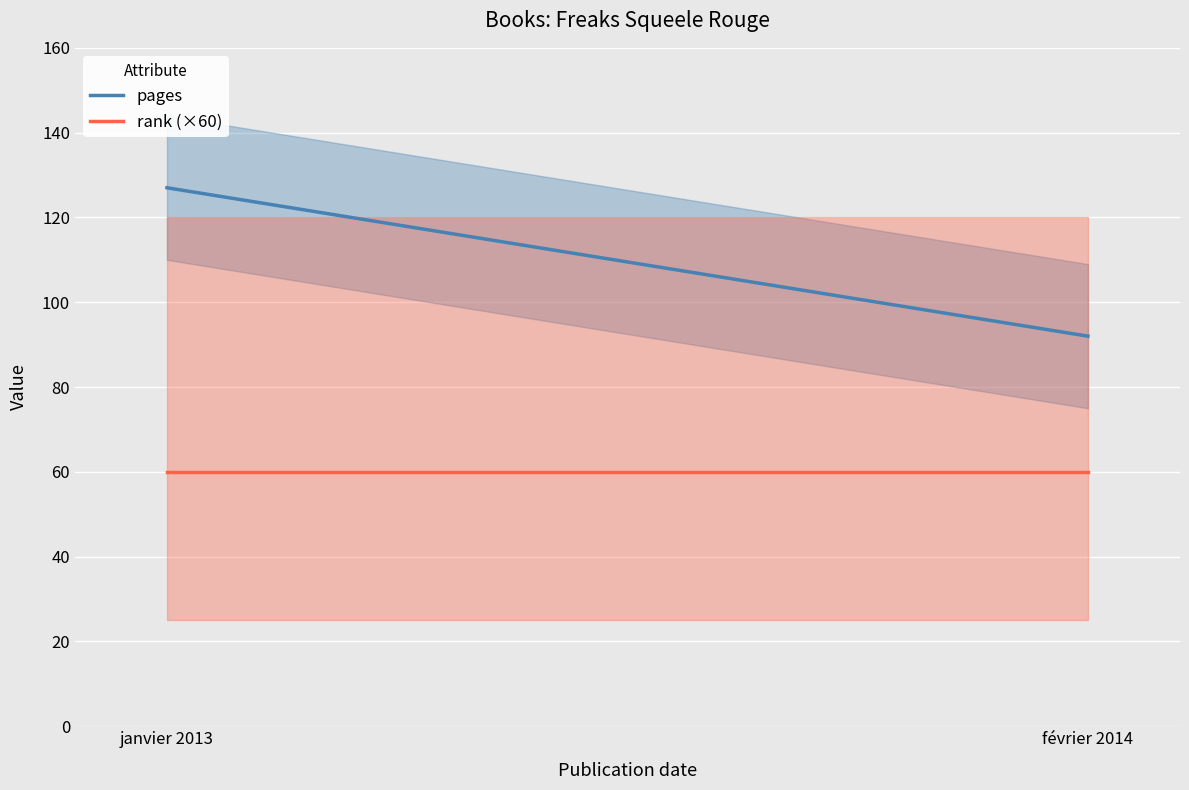

Between janvier 2013 and février 2014, which series saw the biggest shift?

pages